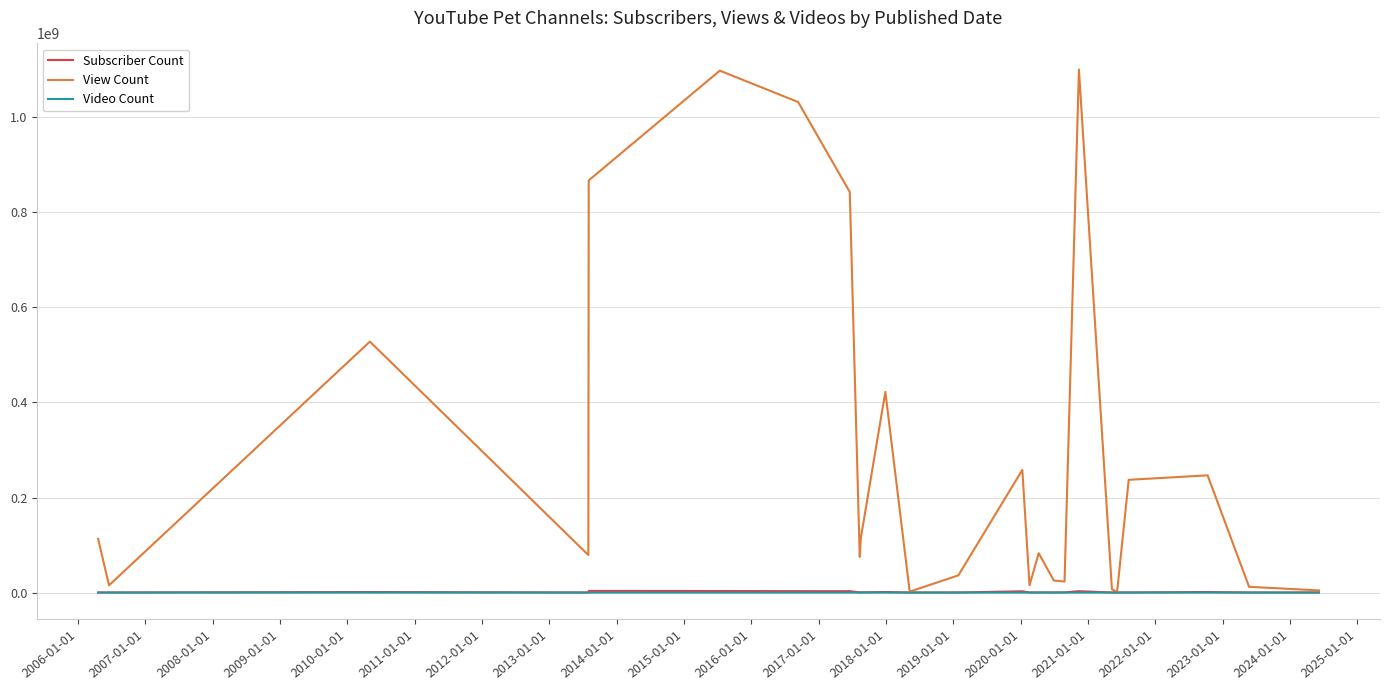

How many interior local peaks does the View Count series have?

7